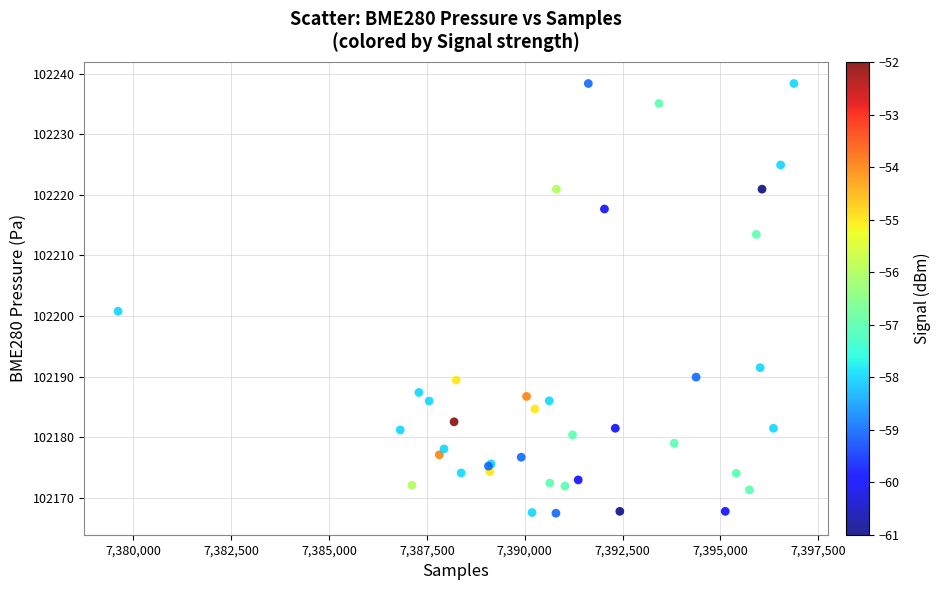

What Y value in the scatter plot is closest to 102202?

102200.8